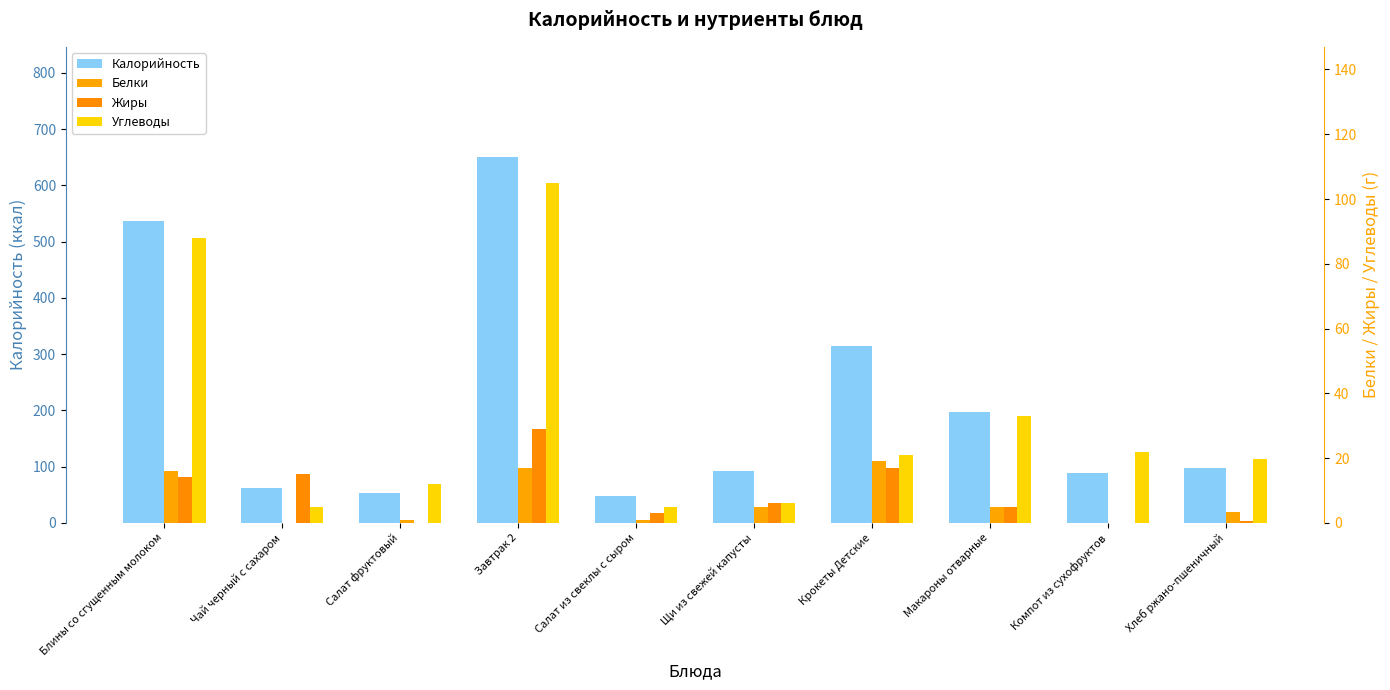

Which series has the widest spread of values?

Калорийность